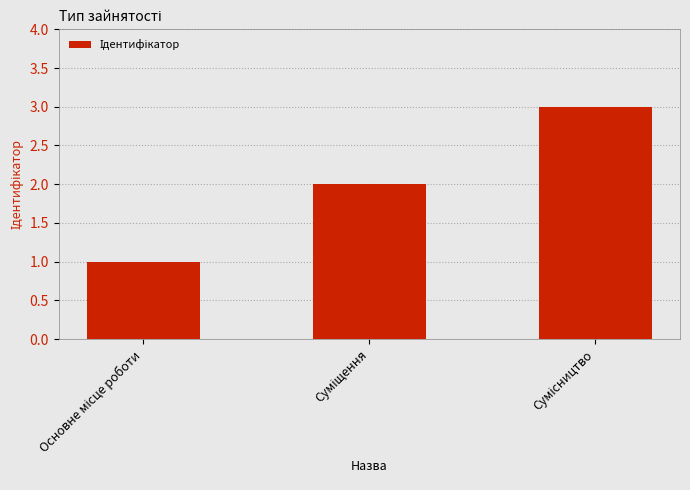

Are the bars horizontal?

No